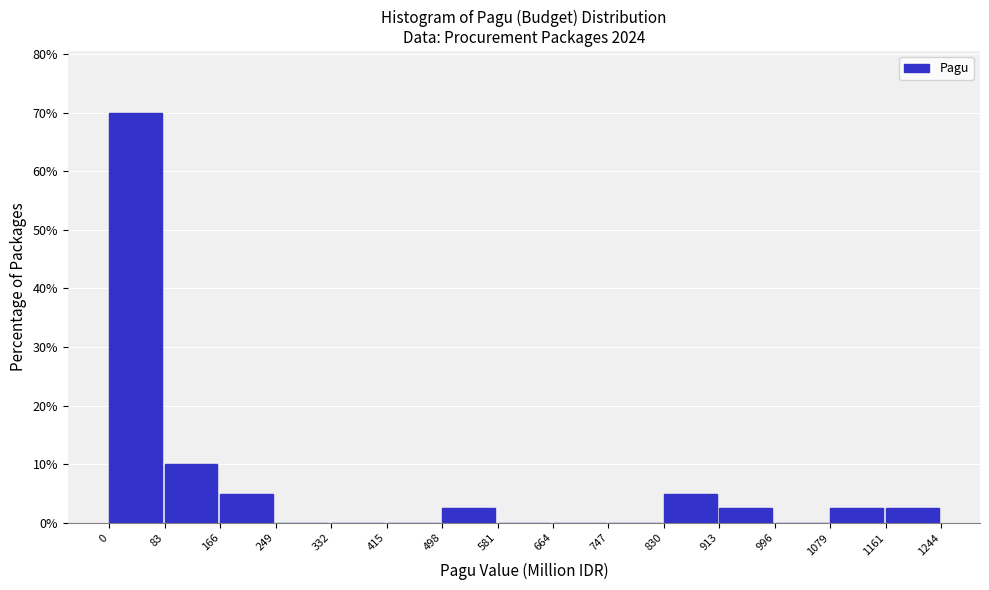

How tall is the bar that spans 498 to 581 on the x-axis? The values are not printed on the chart, so give them approximately, as read against the axis.

3